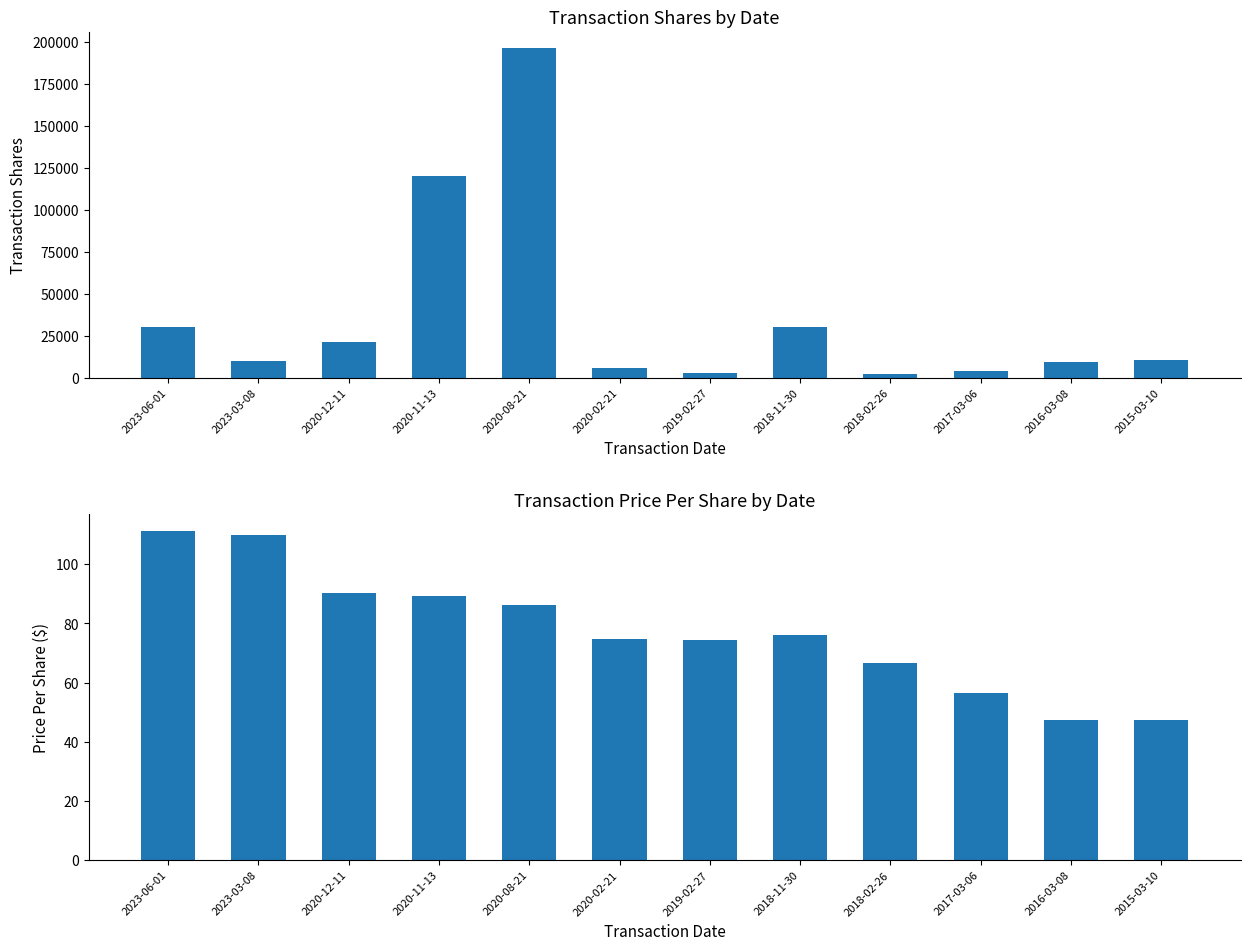

At which category is the sum across all series the highest?

2020-08-21